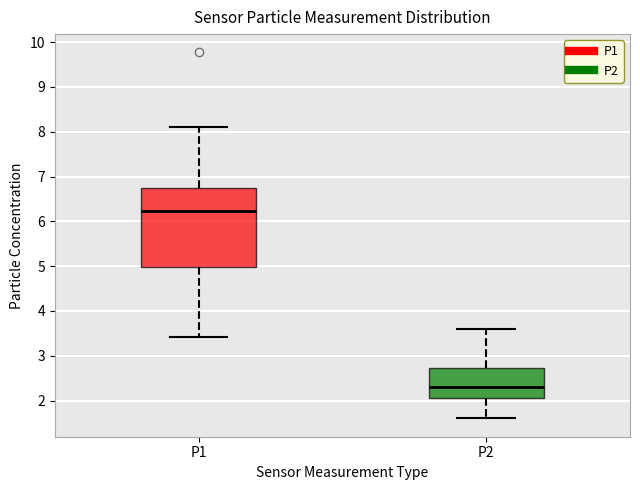

Reading left to right, read every box against the y-axis: the position of its median line, the range the box covers, and the ends of its whiskers. The values are not printed on the chart, so give them approximately, as read against the axis.

P1: median 6.2, box 5.0 to 6.8, whiskers 3.4 to 8.1
P2: median 2.3, box 2.0 to 2.7, whiskers 1.6 to 3.6